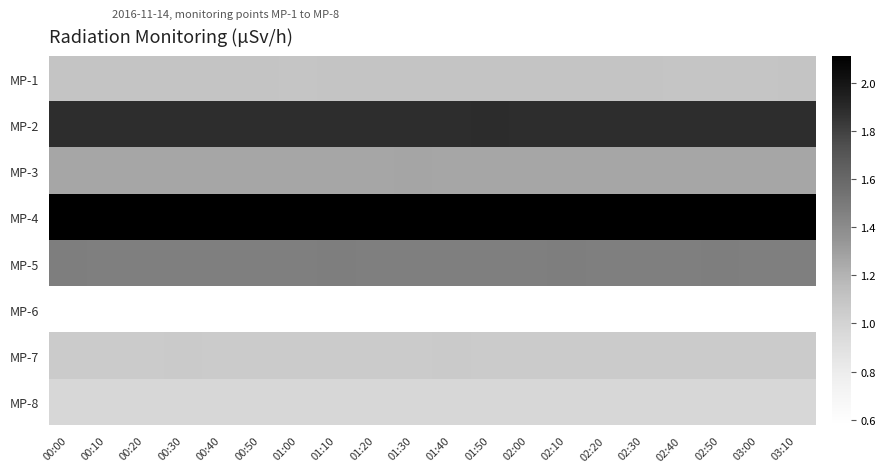

What is the total value across all series at 01:40?

10.4